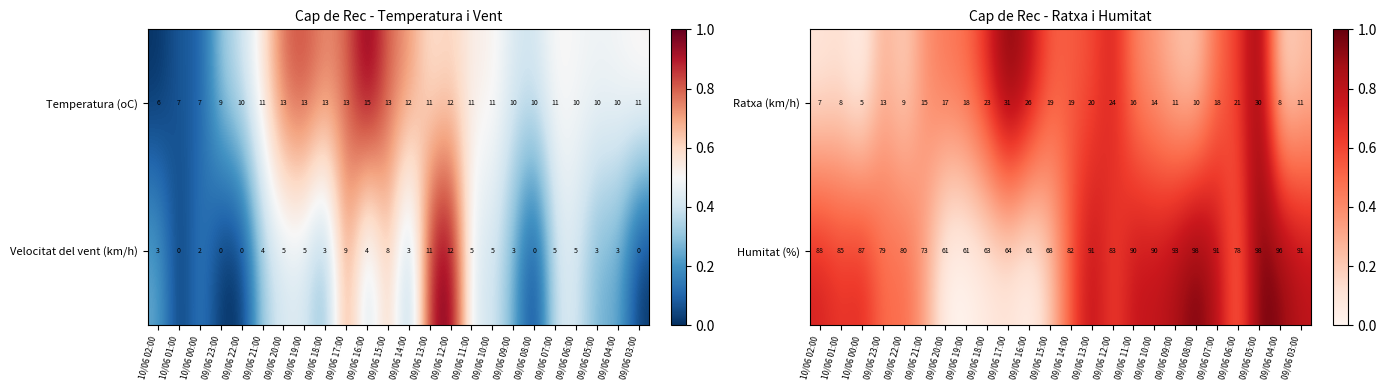

True or false: Ratxa (km/h) has a value of 0.2 at 09/06 19:00.

False